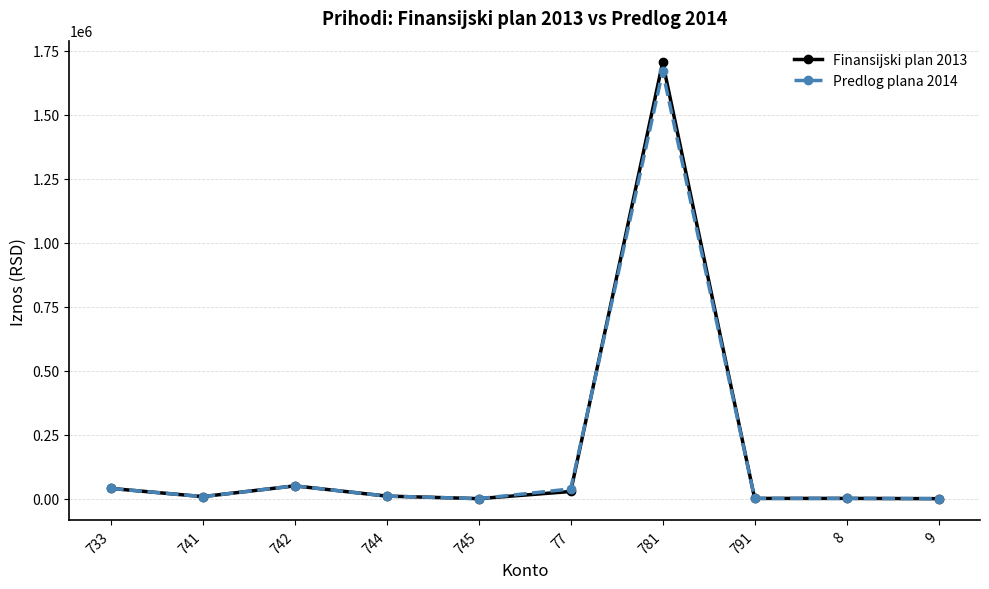

Is the value of Predlog plana 2014 at 781 greater than the value of Finansijski plan 2013 at 77?

Yes